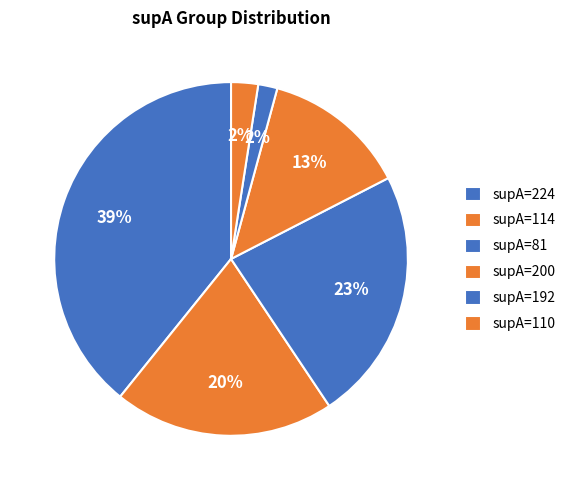

How many slices are in this pie chart?

6